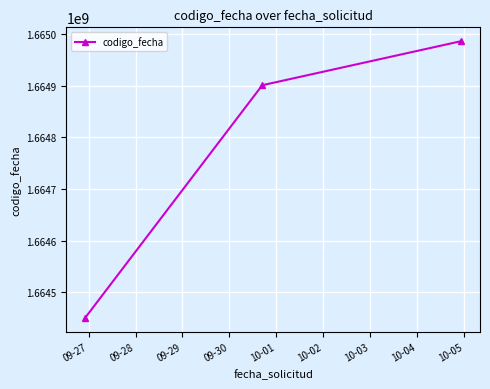

What is the average value?

1664779466